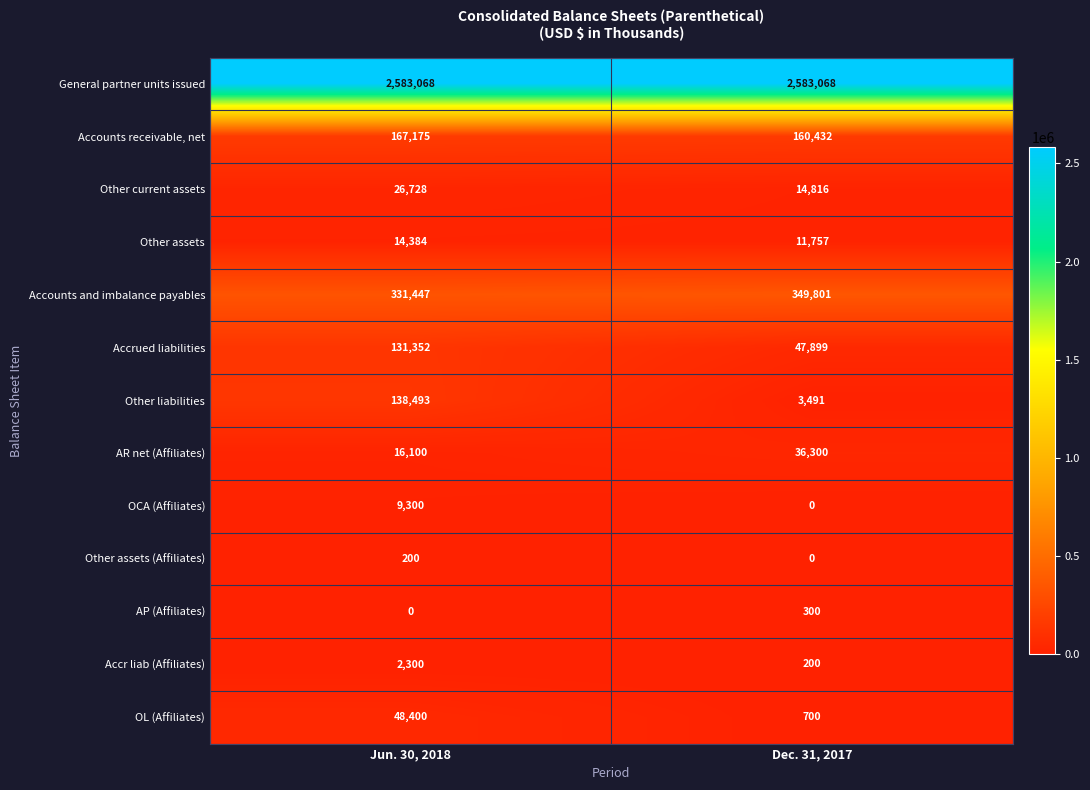

How many categories are shown in the chart?

2